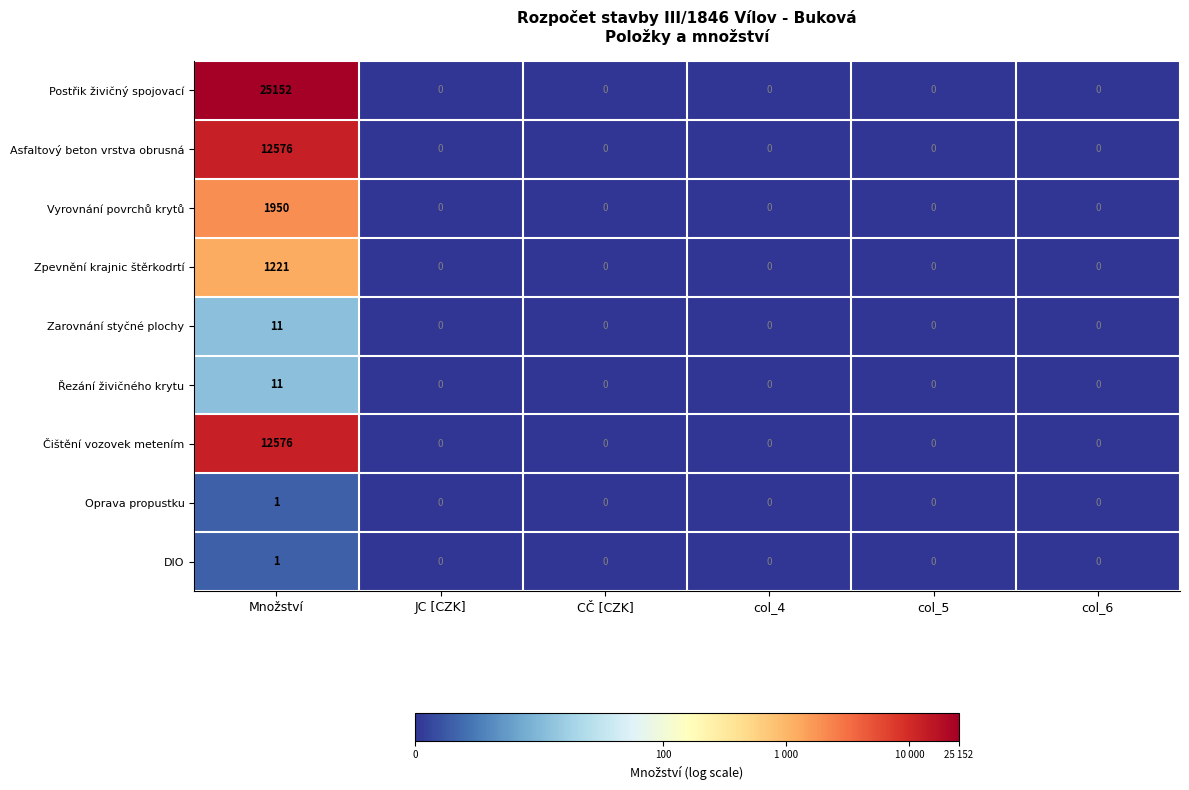

True or false: Vyrovnání povrchů krytů has a value of 0 at col_5.

True